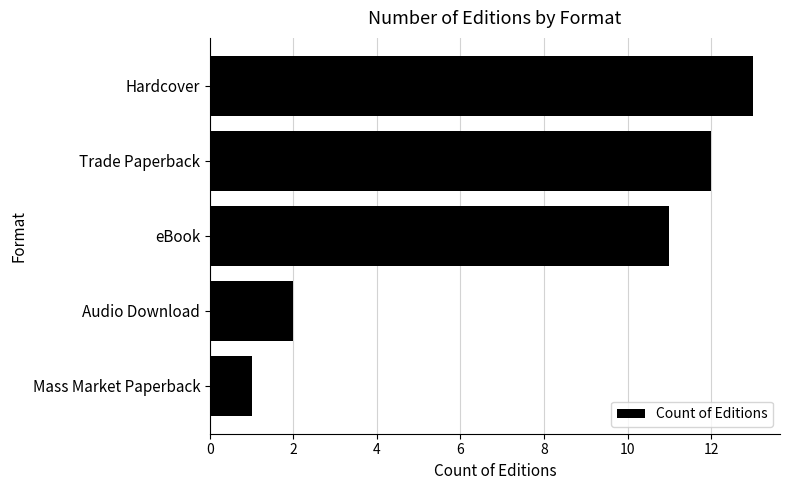

What is the sum of all values?

39